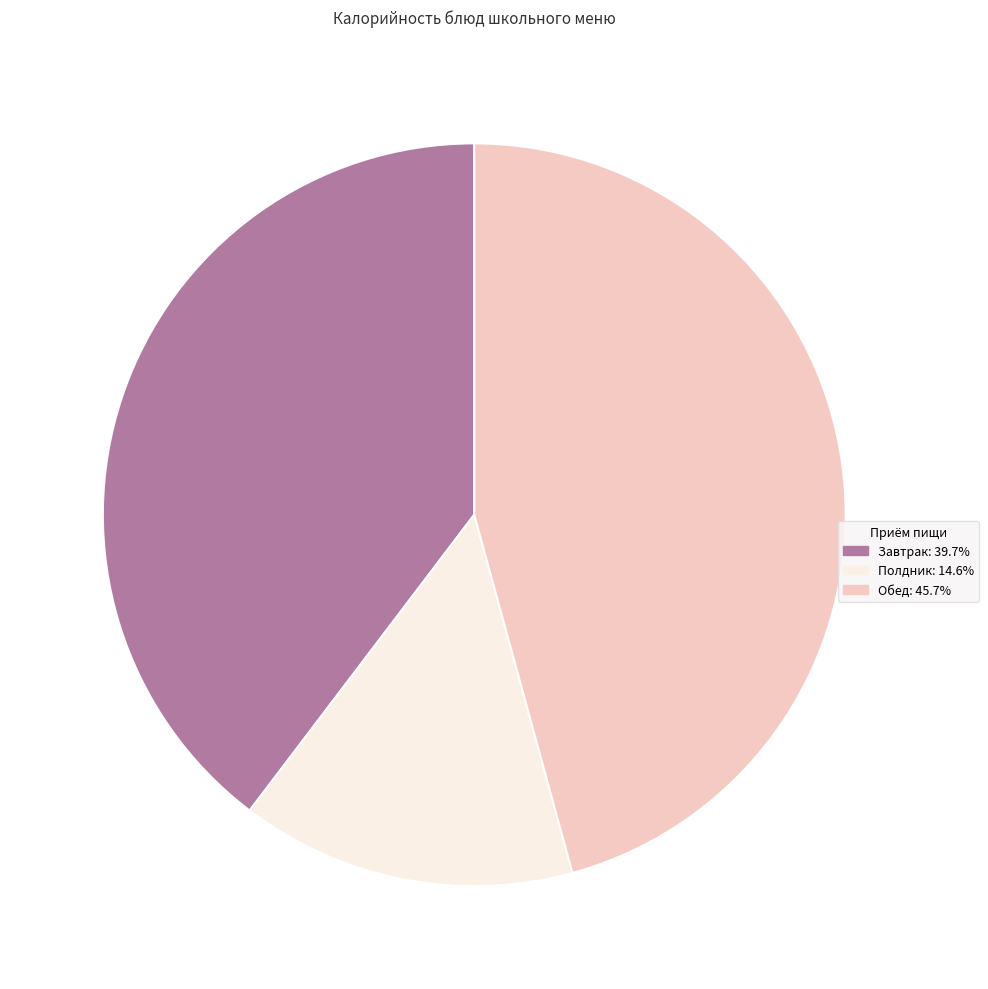

Is there any slice that represents more than half of the pie?

No